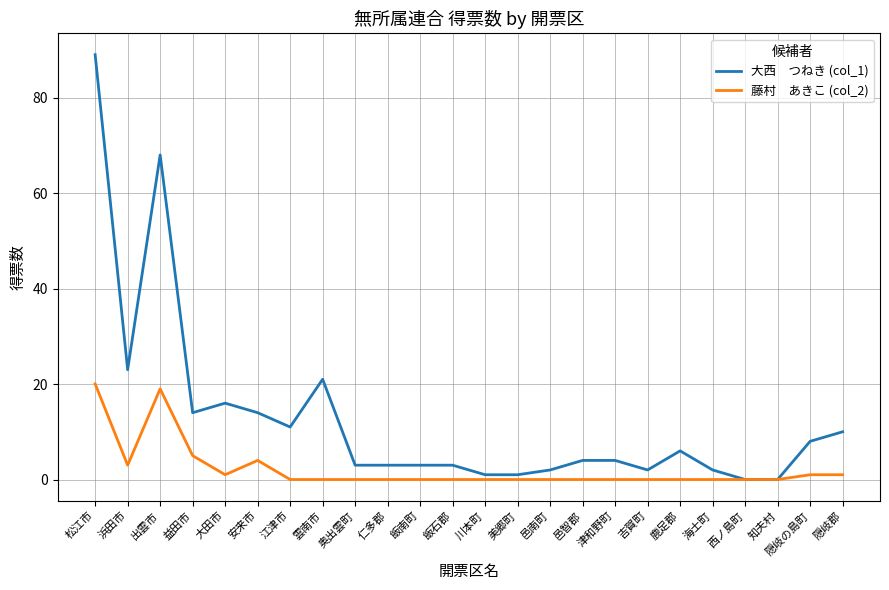

At which category is the sum across all series the highest?

松江市